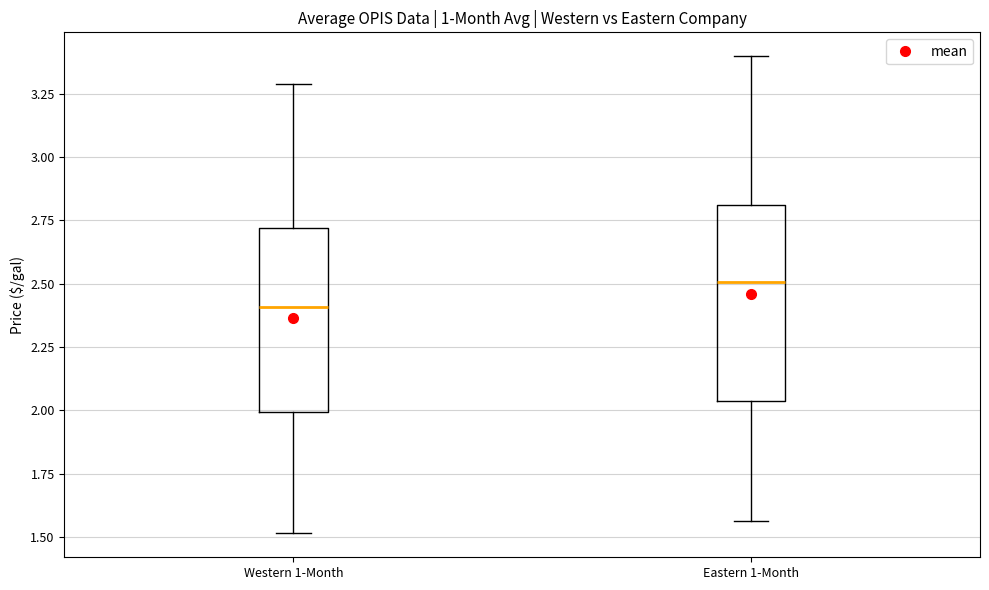

Where does the lower whisker of the box for Western 1-Month end on the y-axis? The values are not printed on the chart, so give them approximately, as read against the axis.

1.50